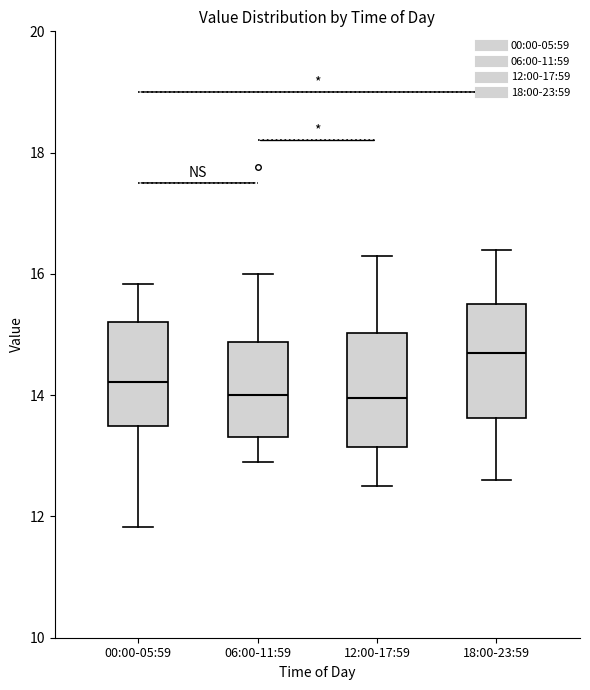

Reading left to right, read every box against the y-axis: the position of its median line, the range the box covers, and the ends of its whiskers. The values are not printed on the chart, so give them approximately, as read against the axis.

00:00-05:59: median 14.2, box 13.4 to 15.2, whiskers 11.8 to 15.8
06:00-11:59: median 14.0, box 13.4 to 14.8, whiskers 13.0 to 16.0
12:00-17:59: median 14.0, box 13.2 to 15.0, whiskers 12.6 to 16.4
18:00-23:59: median 14.8, box 13.6 to 15.6, whiskers 12.6 to 16.4